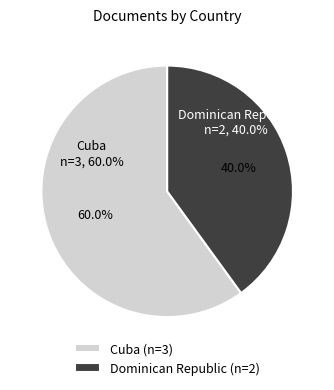

What is the ratio of the value at Cuba to the value at Dominican Republic?

1.5